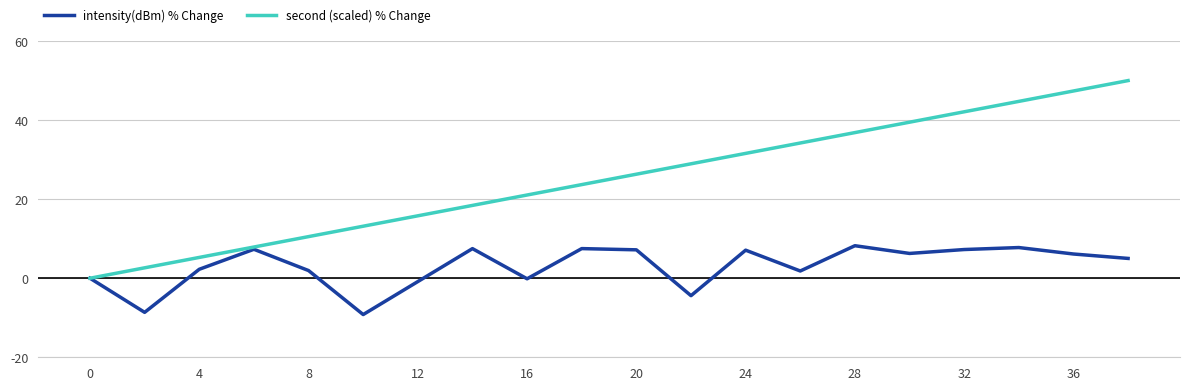

Rank the series by their maximum value, from highest to lowest.

second (scaled) % Change, intensity(dBm) % Change